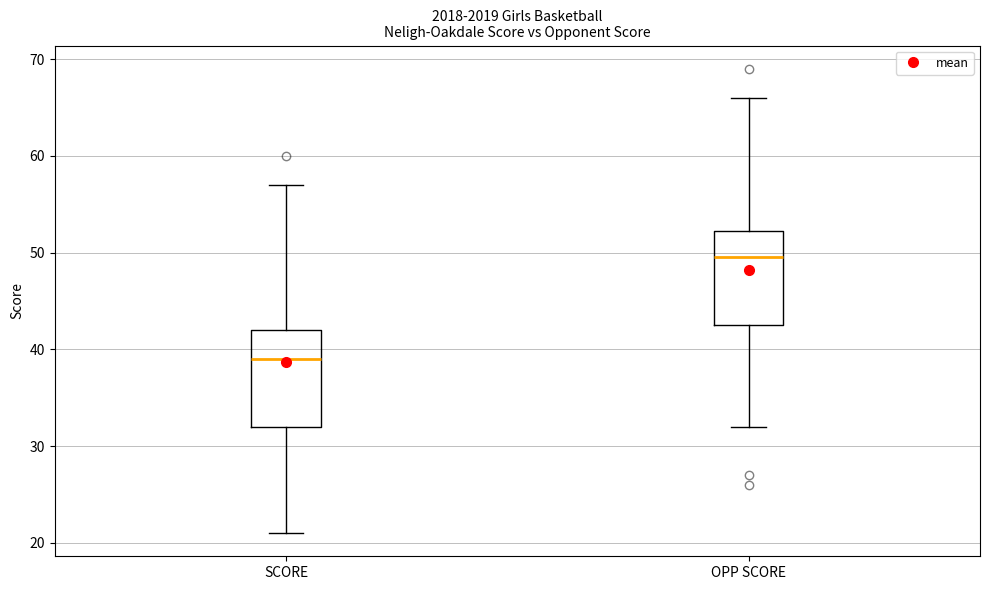

Where does the lower whisker of the box for OPP SCORE end on the y-axis? The values are not printed on the chart, so give them approximately, as read against the axis.

32